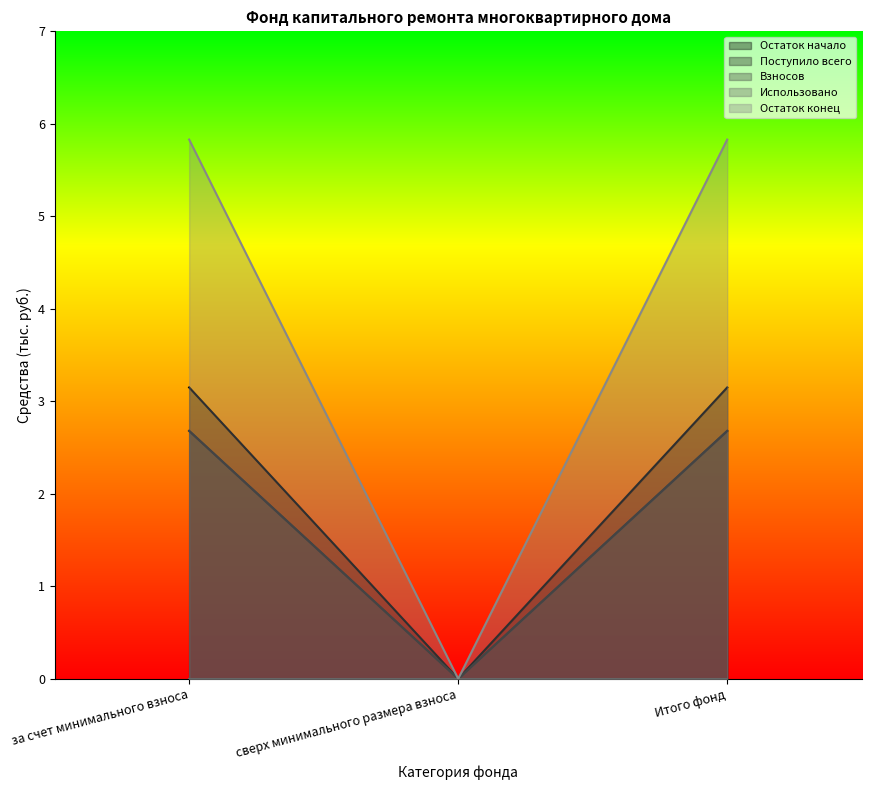

Is the value of Поступило всего at Итого фонд greater than the value of Остаток начало at сверх минимального размера взноса?

Yes